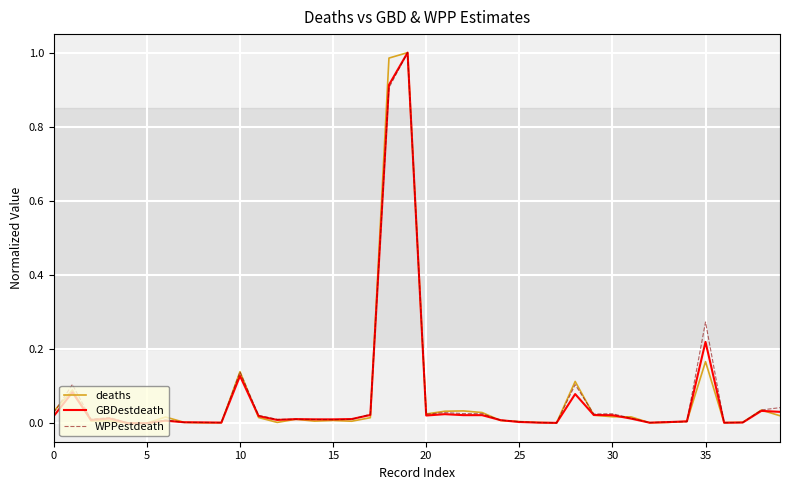

Count the number of data series in this chart.

3